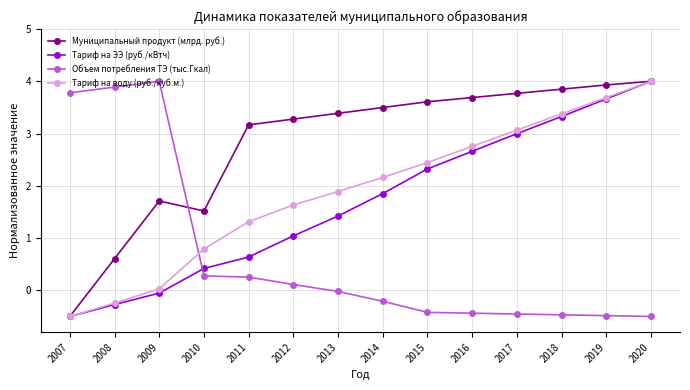

The Тариф на ЭЭ (руб./кВтч) series shows -0.3 at 2008. True or false?

True